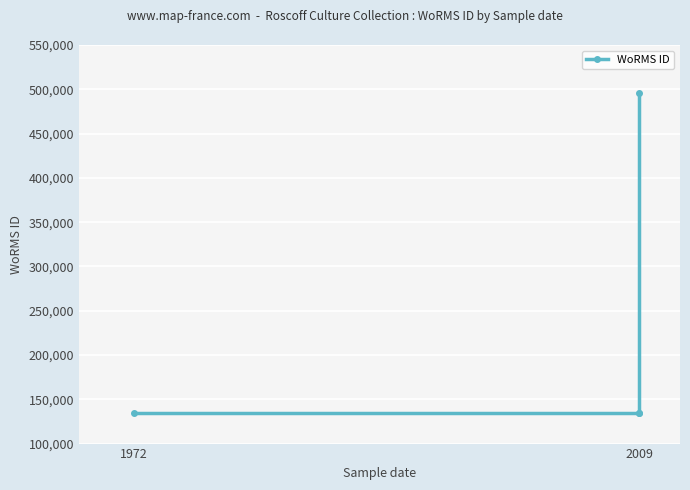

Count the values in the range 134529 to 495287.

4